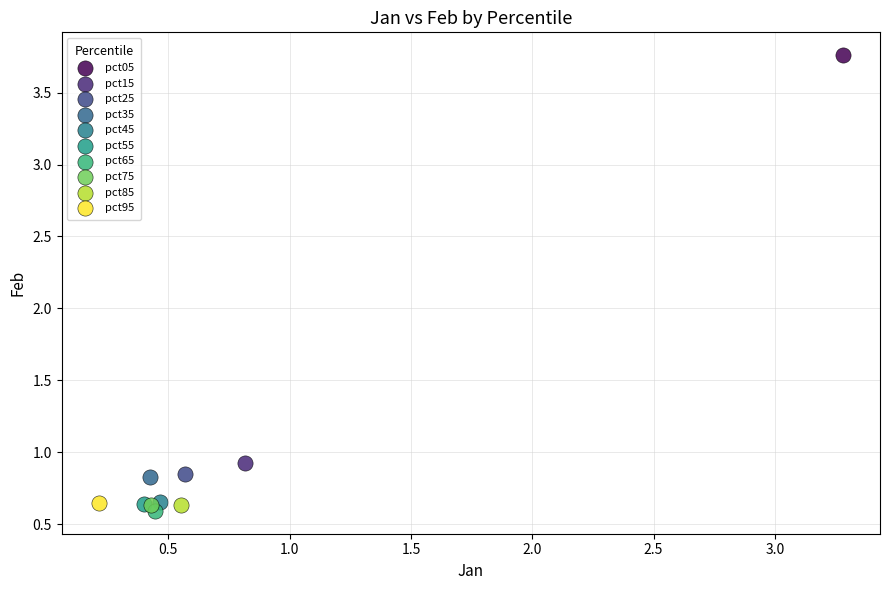

Which series reaches the minimum Y coordinate?

pct65